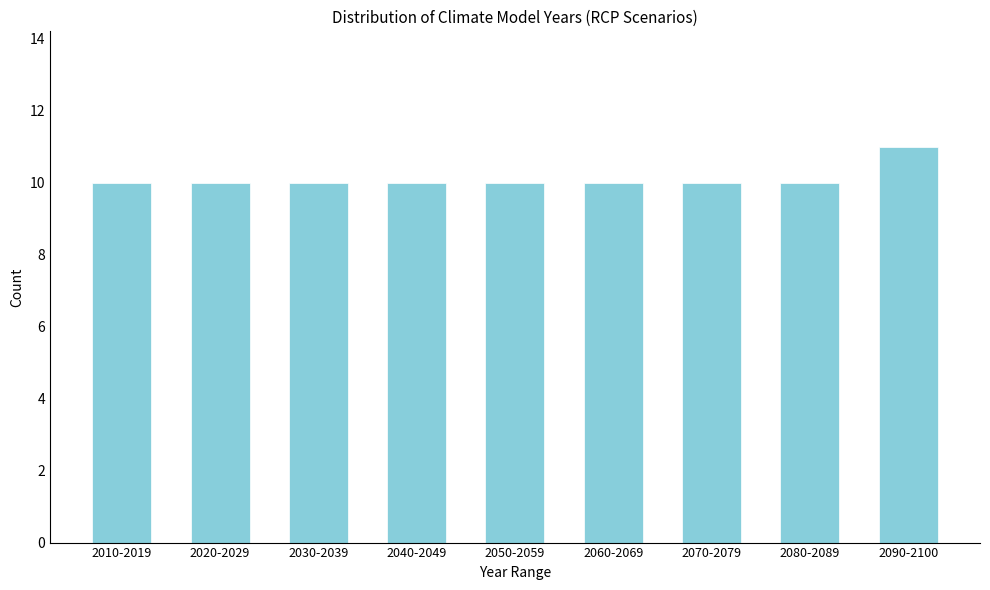

Reading left to right, what are all the values shown in this chart?

10	10	10	10	10	10	10	10	11